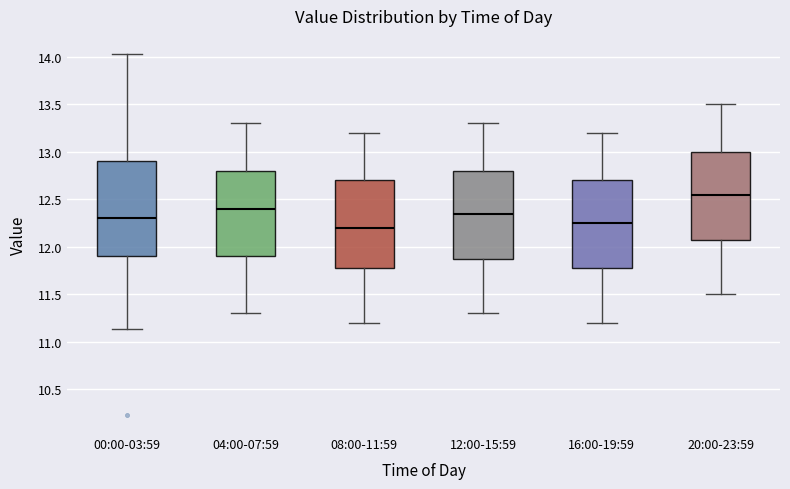

Reading left to right, transcribe this box plot: for each box, give where its median line is, the range the box spans, and where its two whiskers end, as read against the y-axis. The values are not printed on the chart, so give them approximately, as read against the axis.

00:00-03:59: median 12.30, box 11.90 to 12.90, whiskers 11.15 to 14.05
04:00-07:59: median 12.40, box 11.90 to 12.80, whiskers 11.30 to 13.30
08:00-11:59: median 12.20, box 11.80 to 12.70, whiskers 11.20 to 13.20
12:00-15:59: median 12.35, box 11.90 to 12.80, whiskers 11.30 to 13.30
16:00-19:59: median 12.25, box 11.80 to 12.70, whiskers 11.20 to 13.20
20:00-23:59: median 12.55, box 12.10 to 13.00, whiskers 11.50 to 13.50